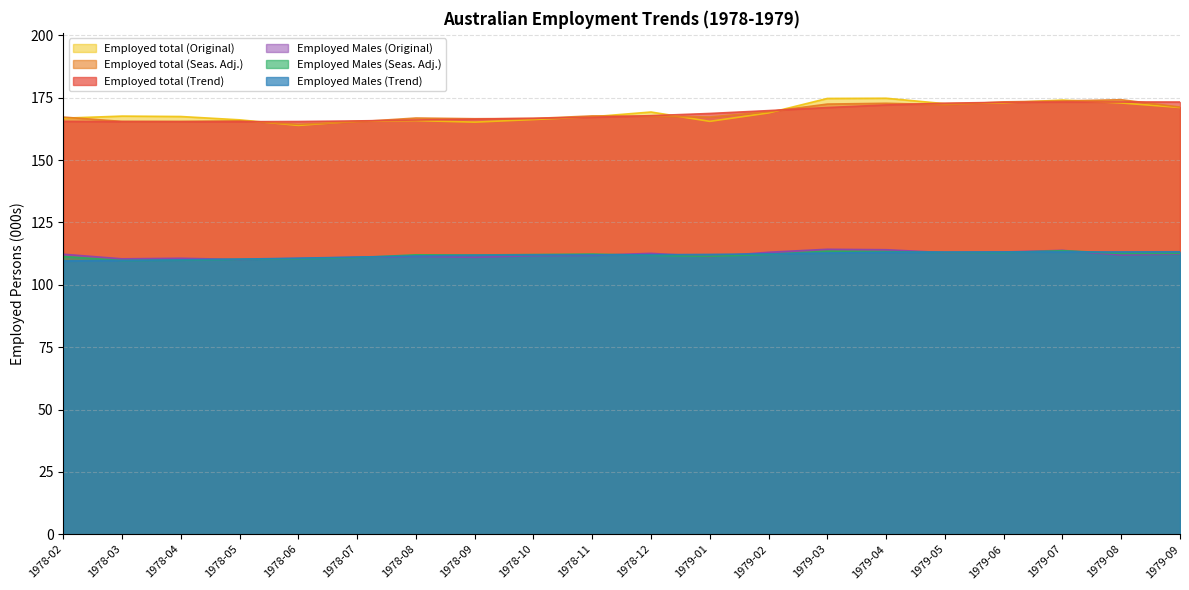

Where is the first local maximum for Employed total (Trend)?

1979-08